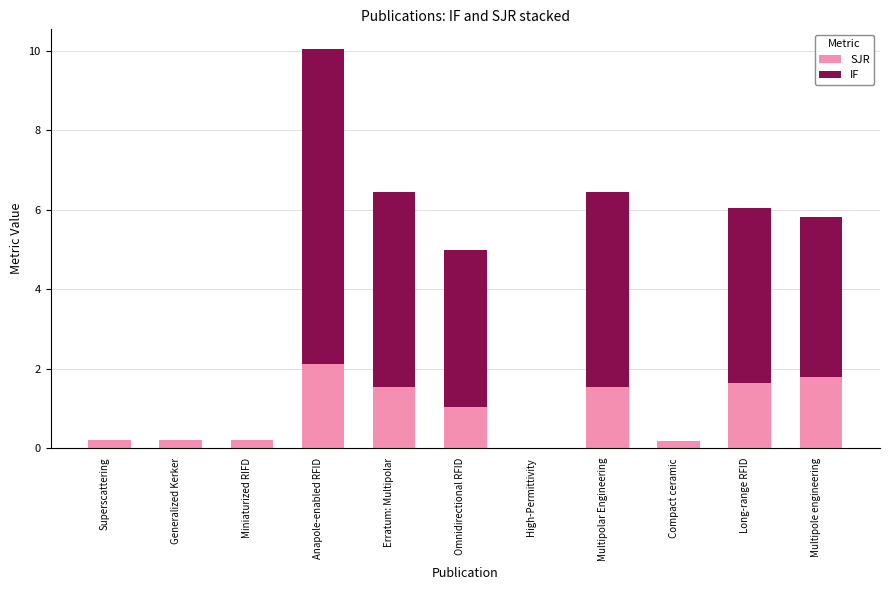

At which category is the sum across all series the highest?

Anapole-enabled RFID